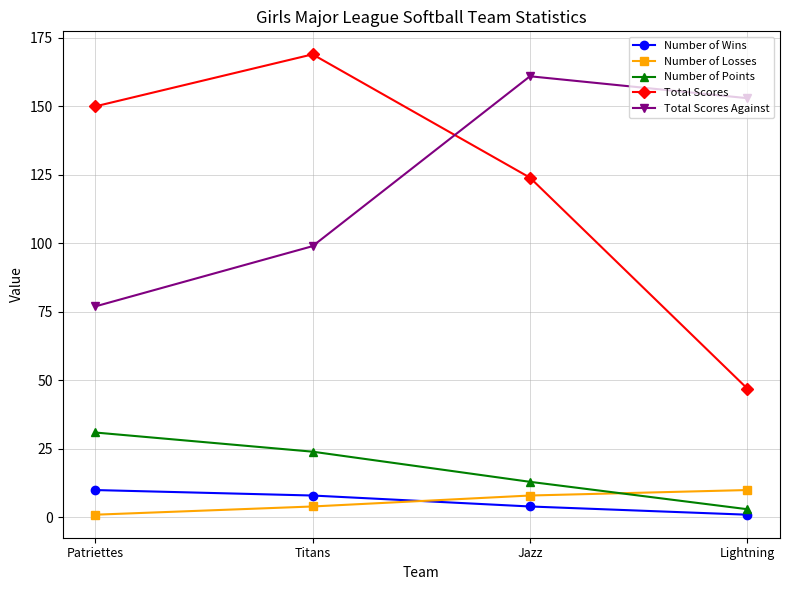

Is it true that Total Scores Against equals 153 at Lightning?

True